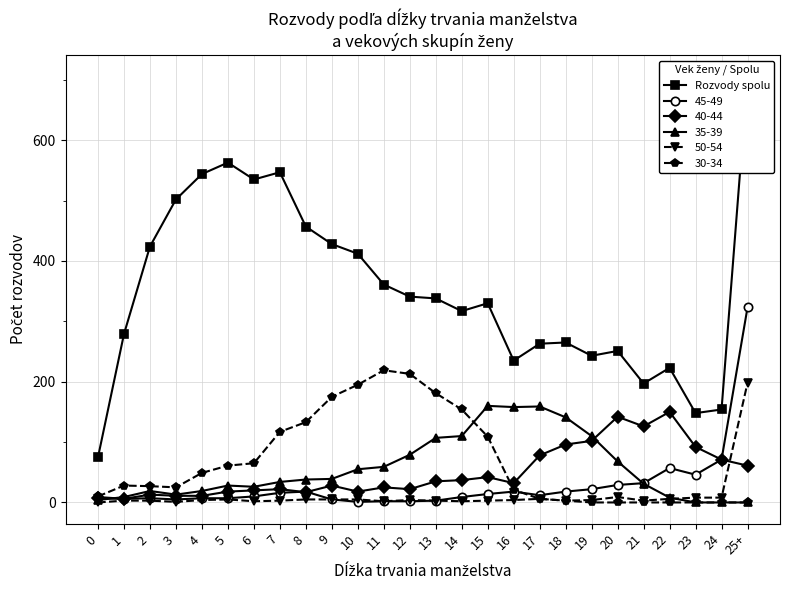

What is the ratio of the value at 1 to the value at 6?

0.5